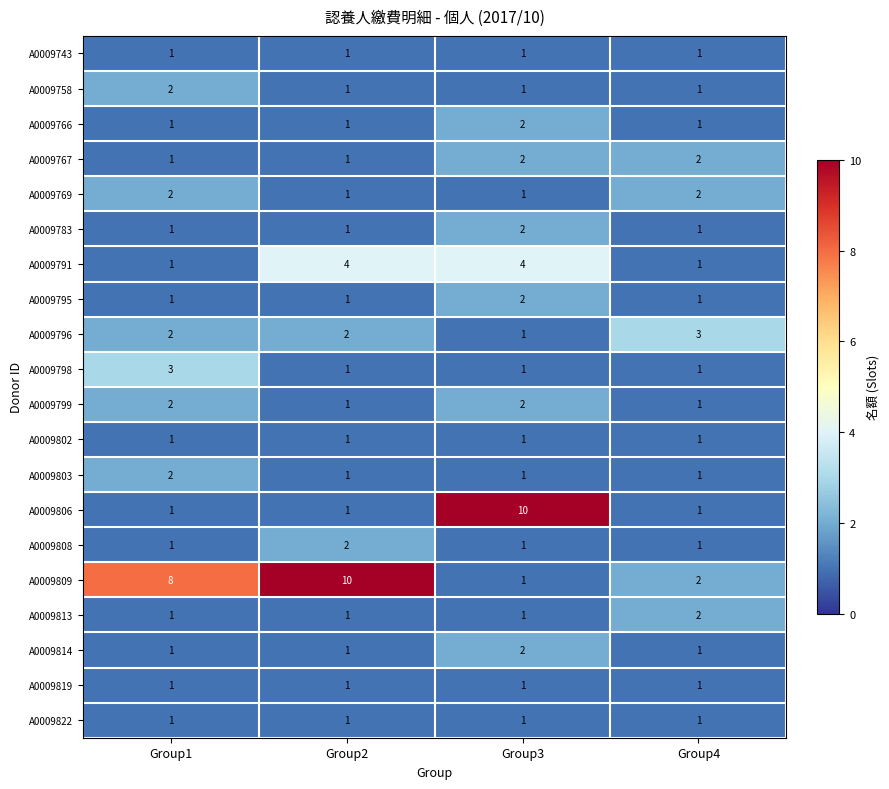

Is it true that A0009798 equals 1 at Group2?

True